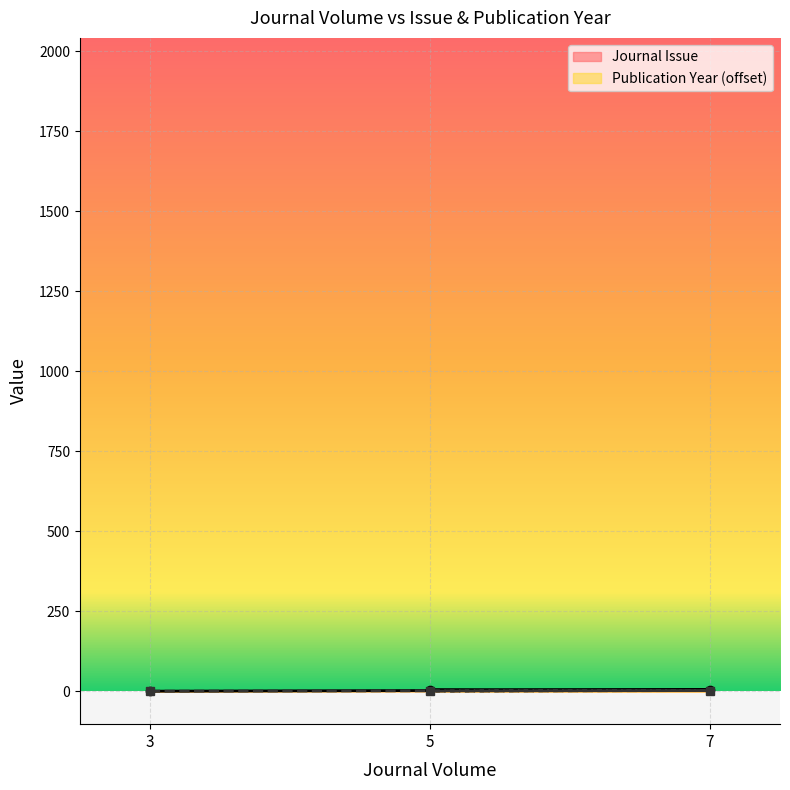

What is the value of the Publication Year point at the 3rd from the left?

1